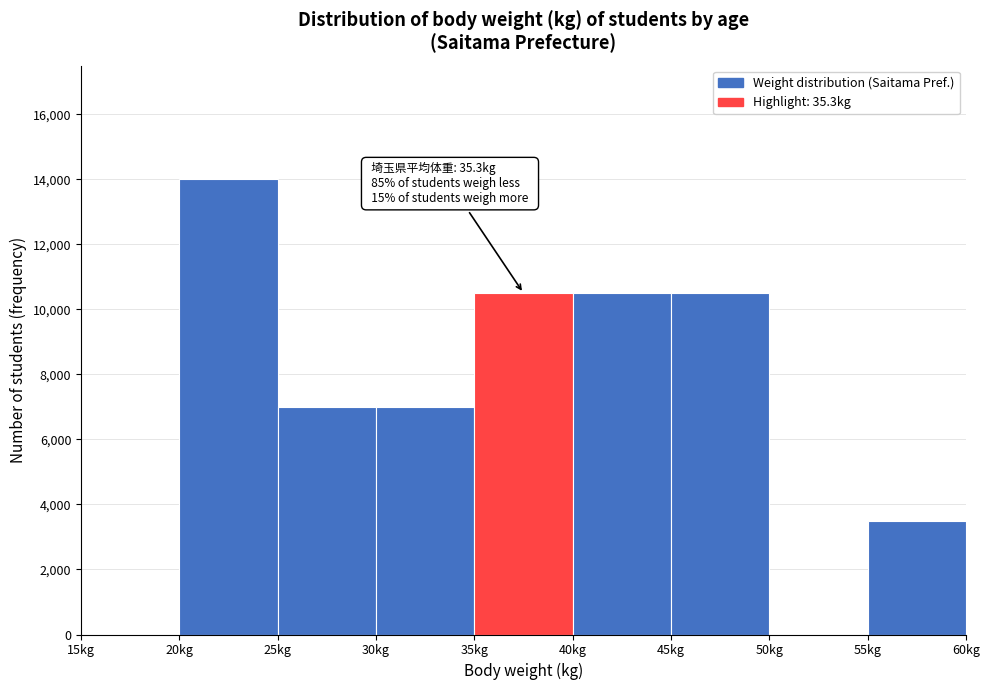

Which range on the x-axis has the tallest bar?

20 to 25